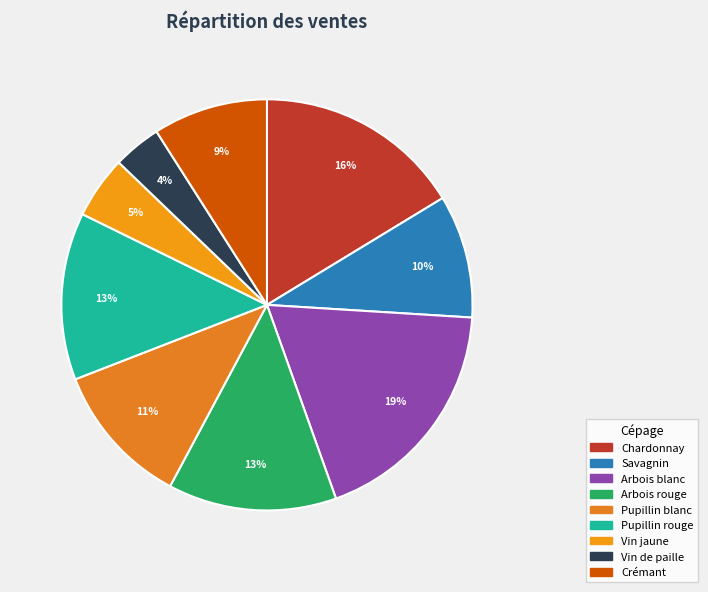

What is the change in value from Arbois blanc to Pupillin rouge?

-1408